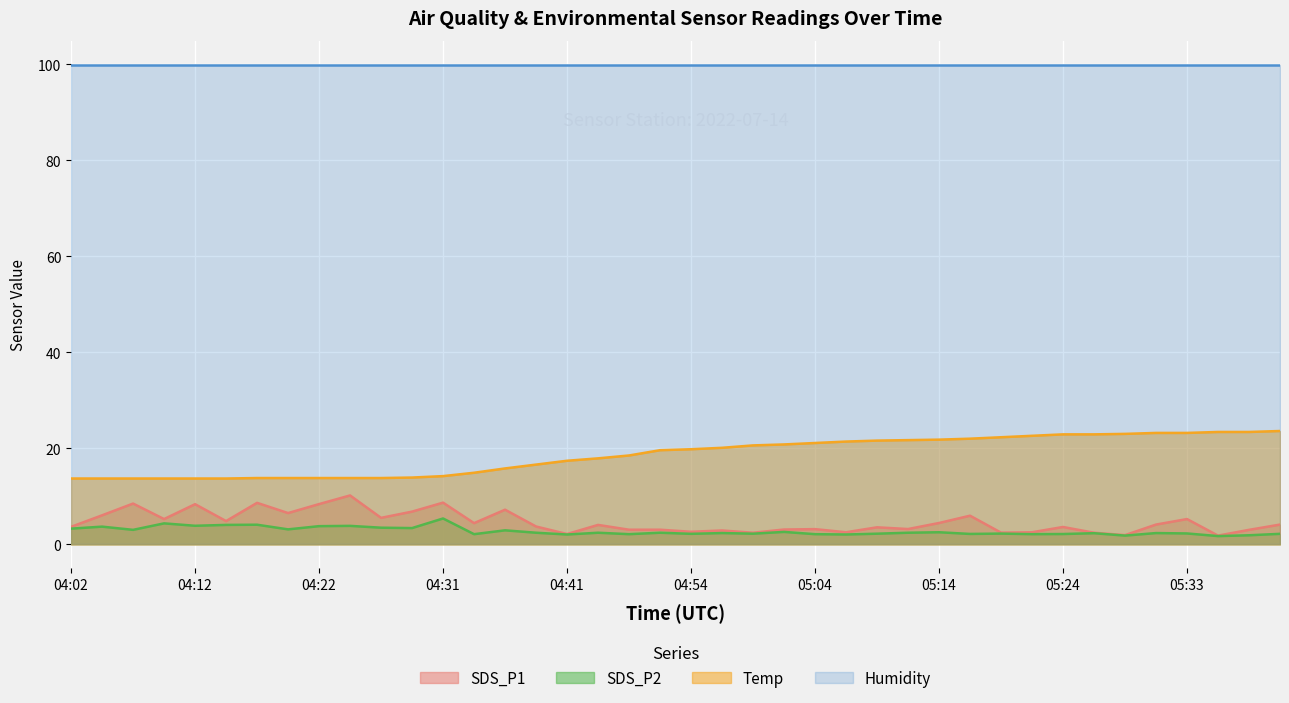

True or false: Temp and SDS_P1 intersect in this chart.

False